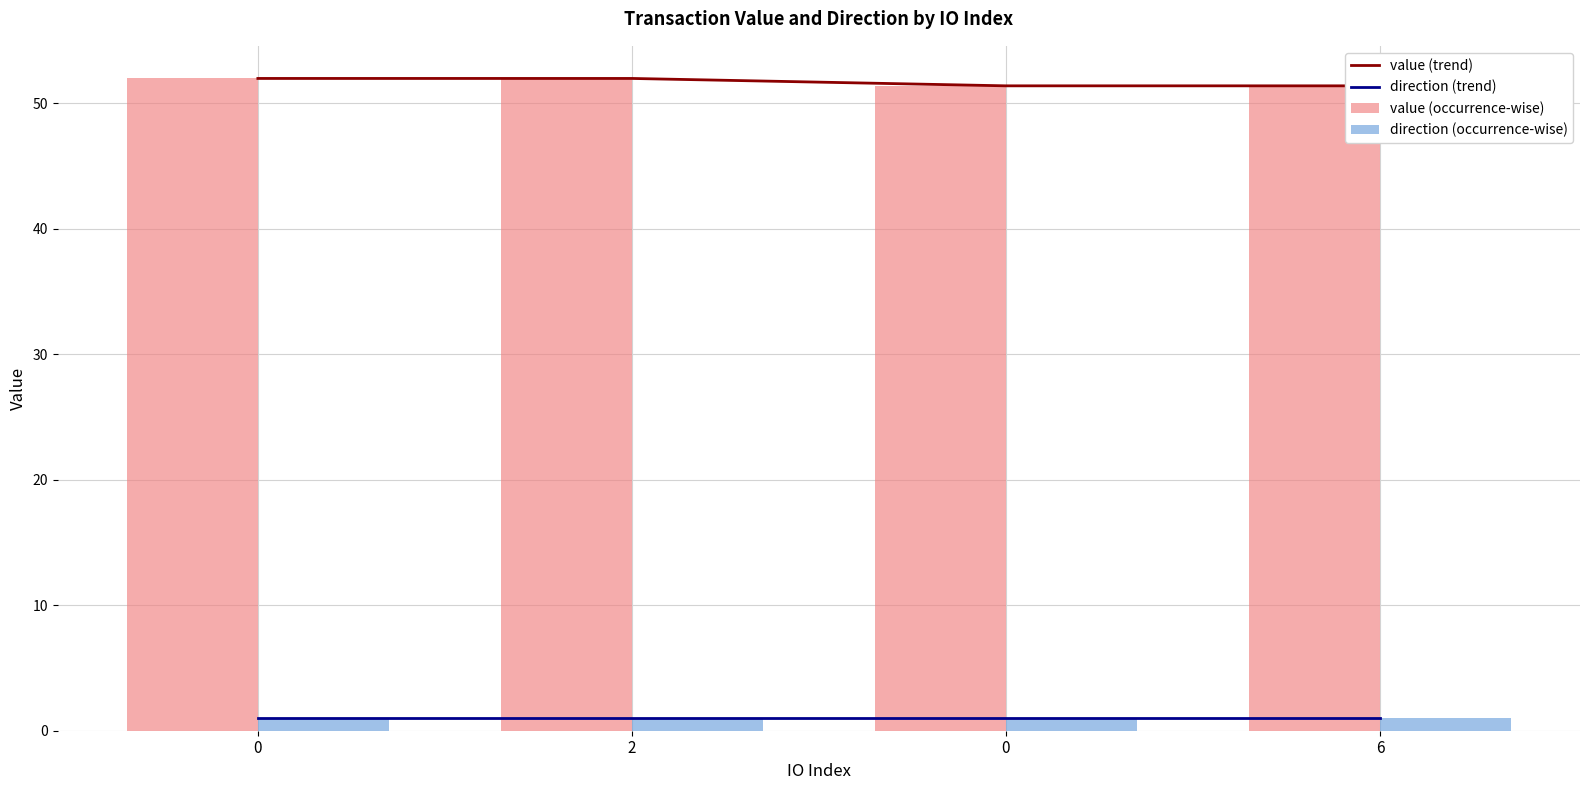

Reading left to right, transcribe all the data shown in this chart.

value (trend): 0=52.0	2=52.0	0=51.4	6=51.4
direction (trend): 0=1.0	2=1.0	0=1.0	6=1.0
value (occurrence-wise): 0=52.0	2=52.0	0=51.4	6=51.4
direction (occurrence-wise): 0=1.0	2=1.0	0=1.0	6=1.0